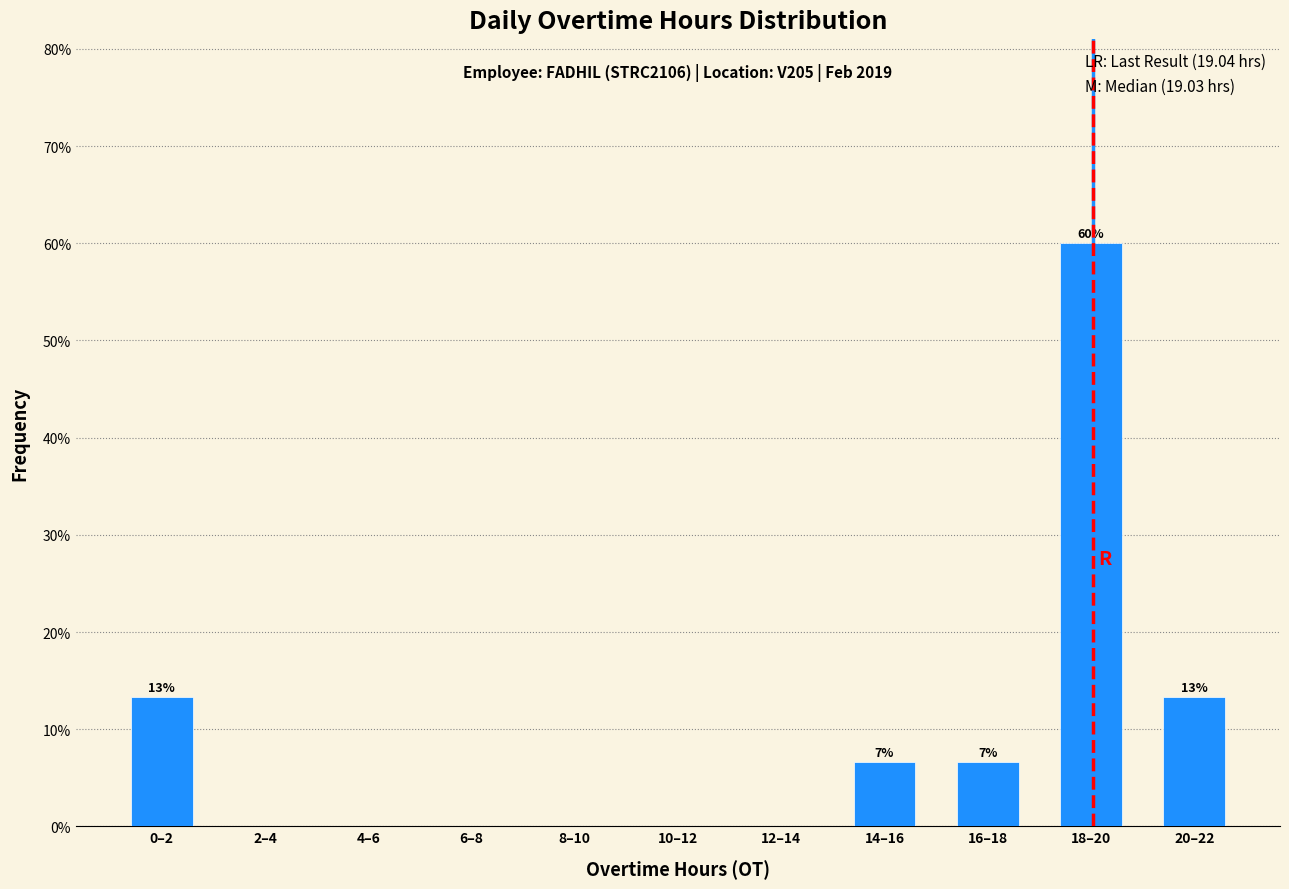

Reading left to right, transcribe all the data shown in this chart.

0–2=13.3	2–4=0.0	4–6=0.0	6–8=0.0	8–10=0.0	10–12=0.0	12–14=0.0	14–16=6.7	16–18=6.7	18–20=60.0	20–22=13.3